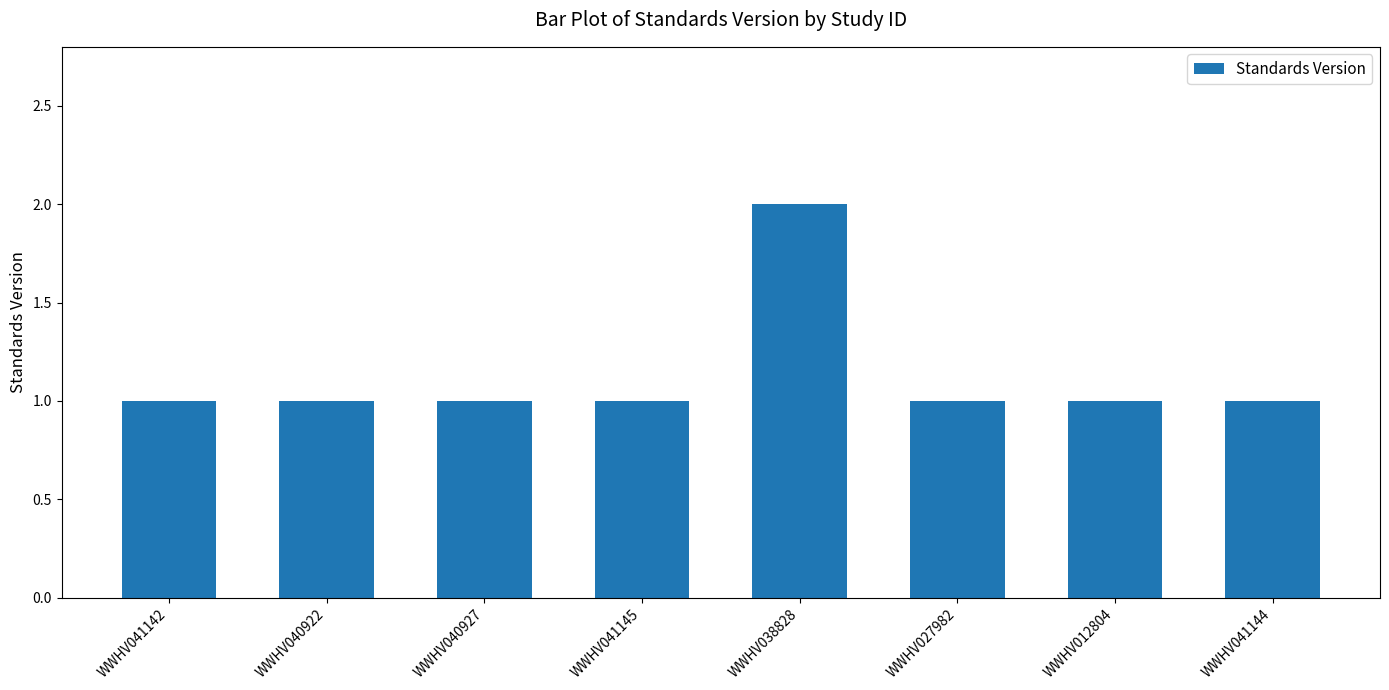

Reading left to right, list all the values displayed in this chart.

WWHV041142=1	WWHV040922=1	WWHV040927=1	WWHV041145=1	WWHV038828=2	WWHV027982=1	WWHV012804=1	WWHV041144=1